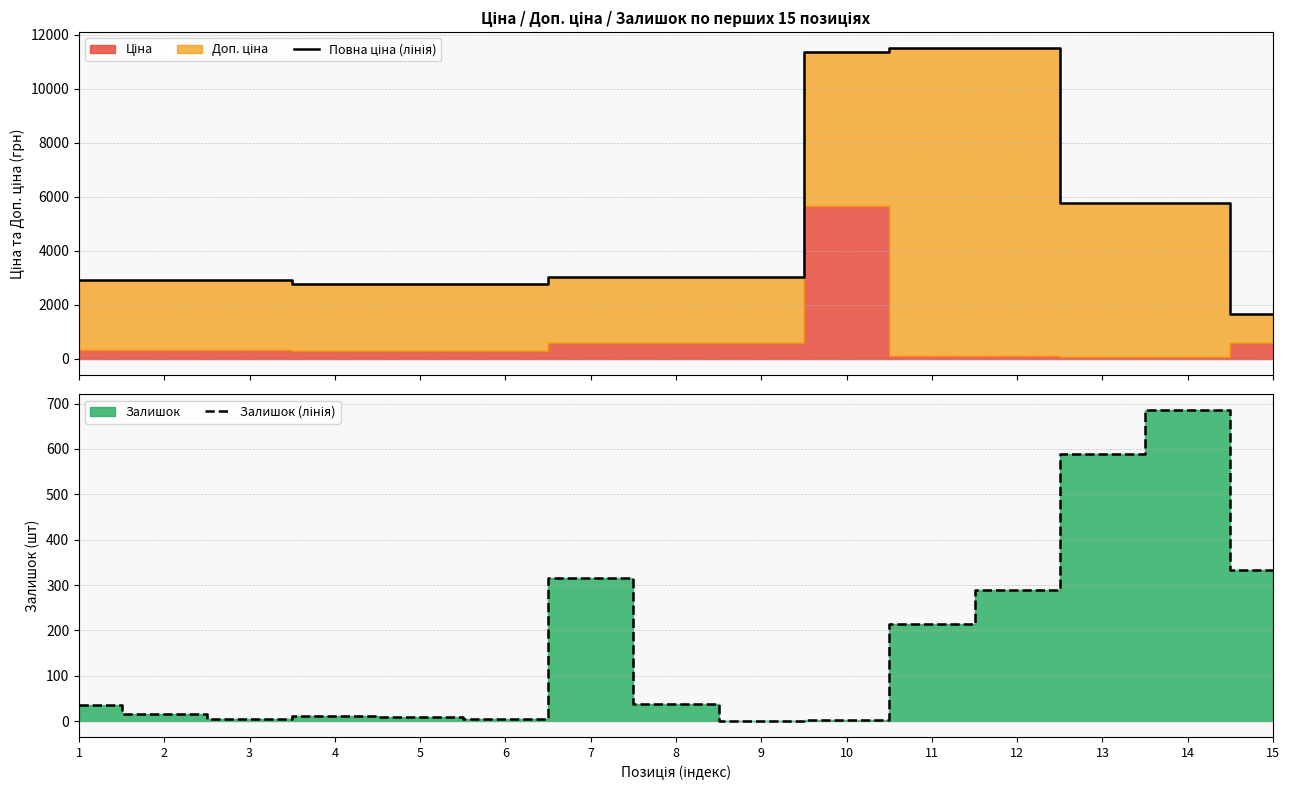

How many lines are shown in the chart?

2